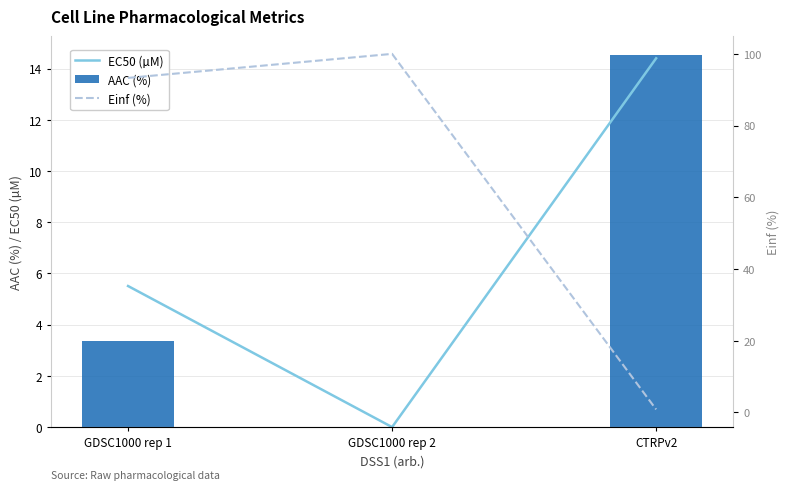

What is the sum of the AAC (%) values at GDSC1000 rep 2 and GDSC1000 rep 1?

3.4